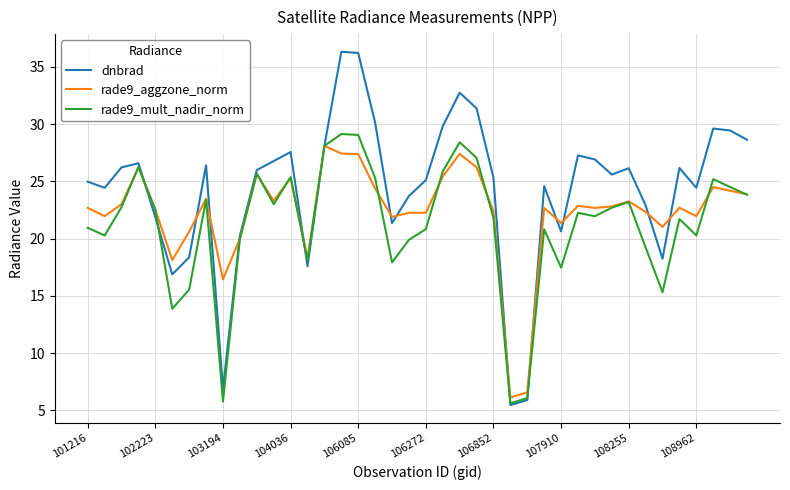

Rank the series by their average value, from lowest to highest.

rade9_mult_nadir_norm, rade9_aggzone_norm, dnbrad